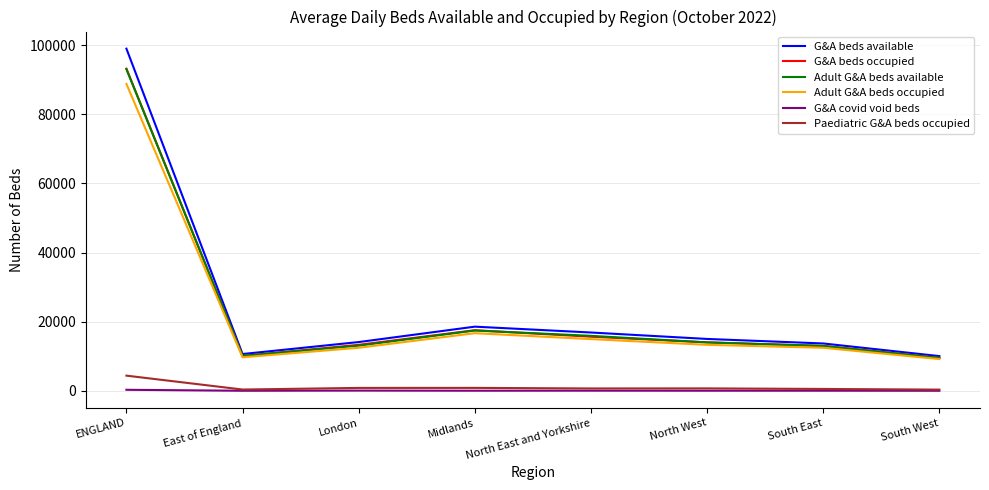

Is it true that Adult G&A beds occupied equals 13312 at North West?

True